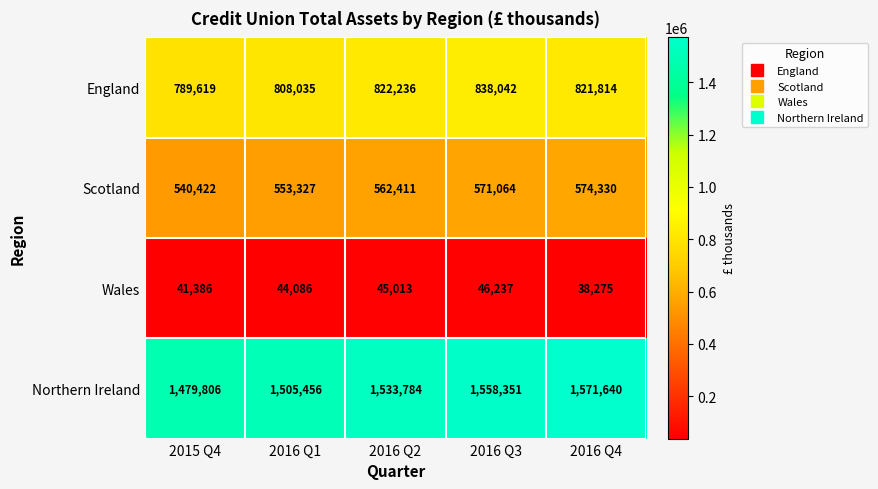

What is the highest value of the Wales series?

46237